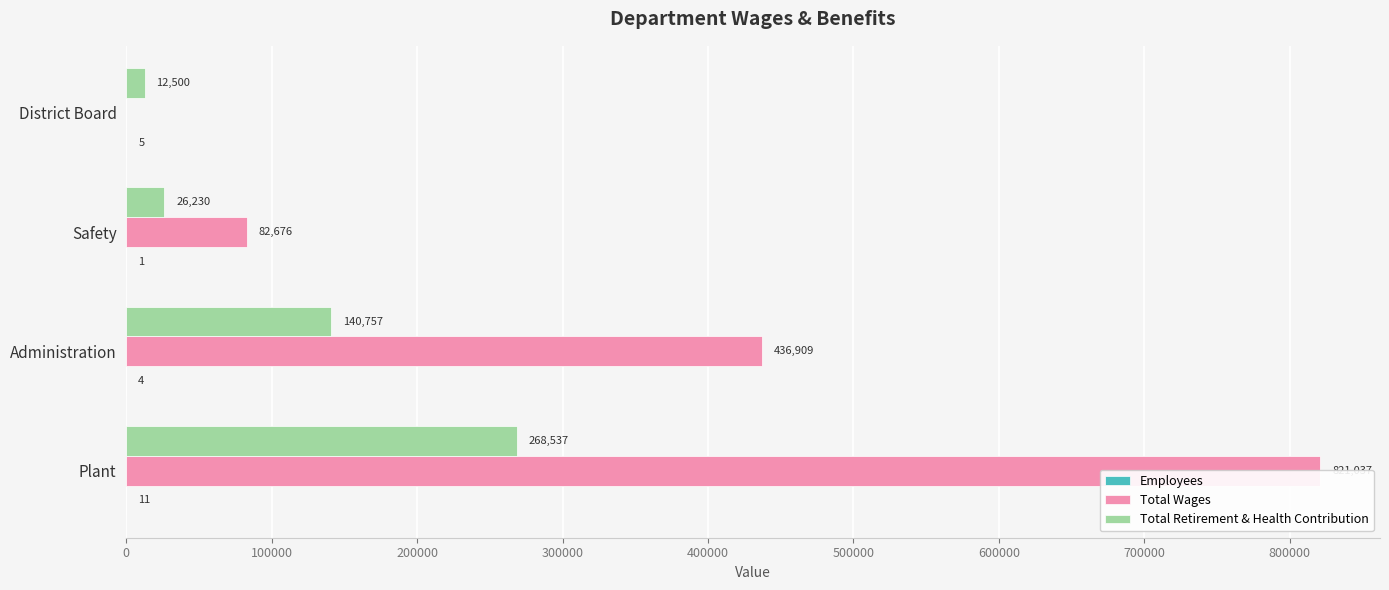

What is the value of the Employees bar at the 3rd from the left?

1